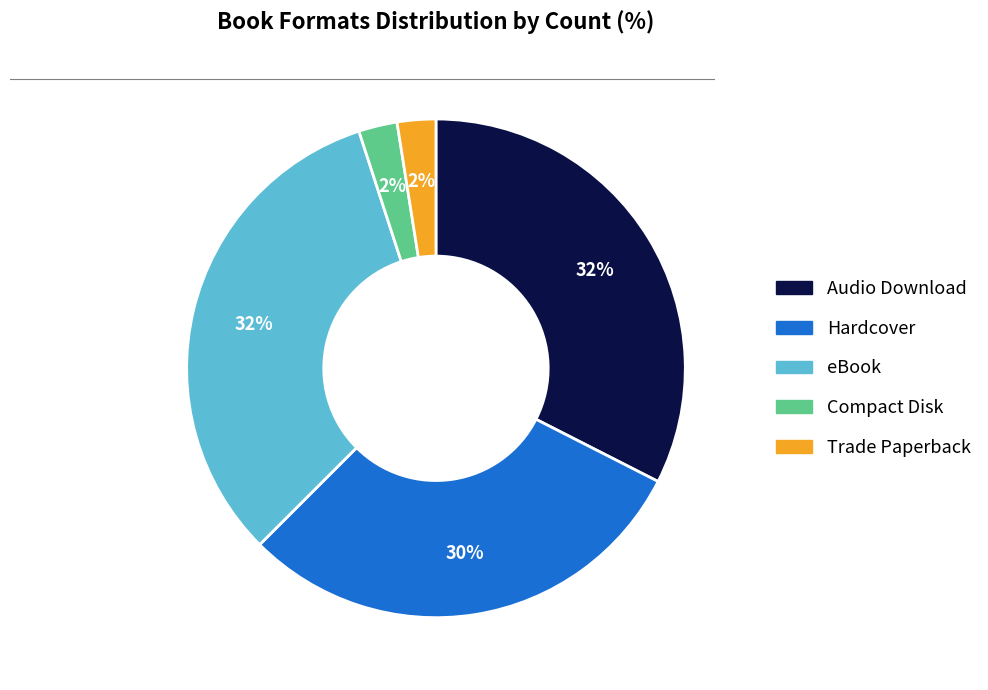

Is the sum of Trade Paperback and Hardcover greater than half?

No